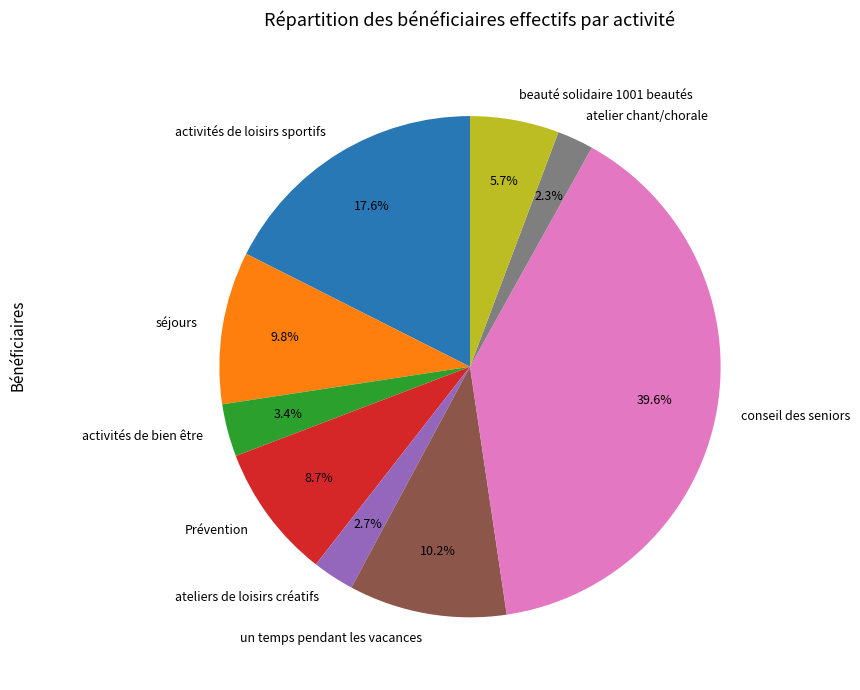

How many slices are in this pie chart?

9